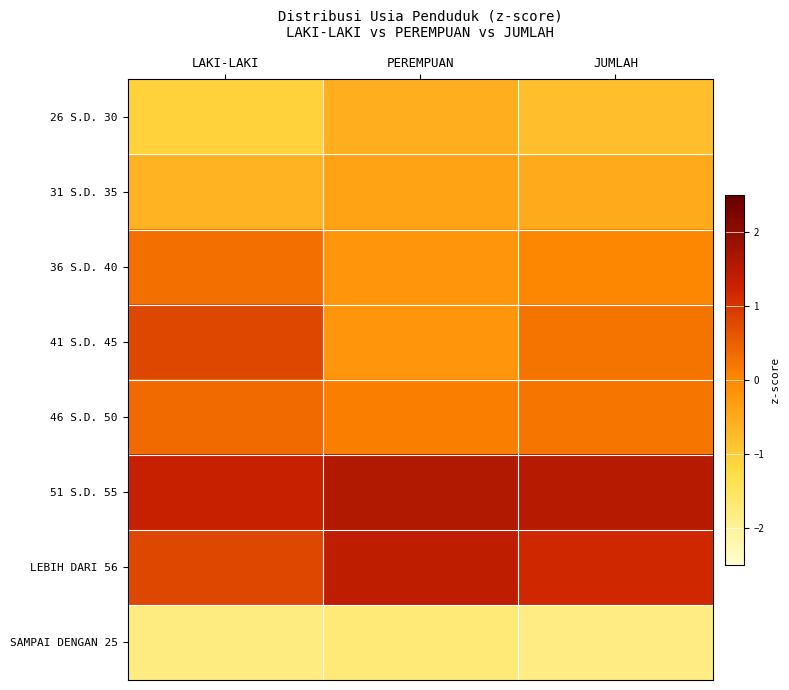

Reading left to right, extract all data points from this chart.

26 S.D. 30: LAKI-LAKI=-1.1	PEREMPUAN=-0.6	JUMLAH=-0.8
31 S.D. 35: LAKI-LAKI=-0.6	PEREMPUAN=-0.4	JUMLAH=-0.5
36 S.D. 40: LAKI-LAKI=0.3	PEREMPUAN=-0.2	JUMLAH=0.0
41 S.D. 45: LAKI-LAKI=0.8	PEREMPUAN=-0.2	JUMLAH=0.2
46 S.D. 50: LAKI-LAKI=0.4	PEREMPUAN=0.1	JUMLAH=0.2
51 S.D. 55: LAKI-LAKI=1.3	PEREMPUAN=1.6	JUMLAH=1.5
LEBIH DARI 56: LAKI-LAKI=0.8	PEREMPUAN=1.4	JUMLAH=1.2
SAMPAI DENGAN 25: LAKI-LAKI=-1.8	PEREMPUAN=-1.7	JUMLAH=-1.8